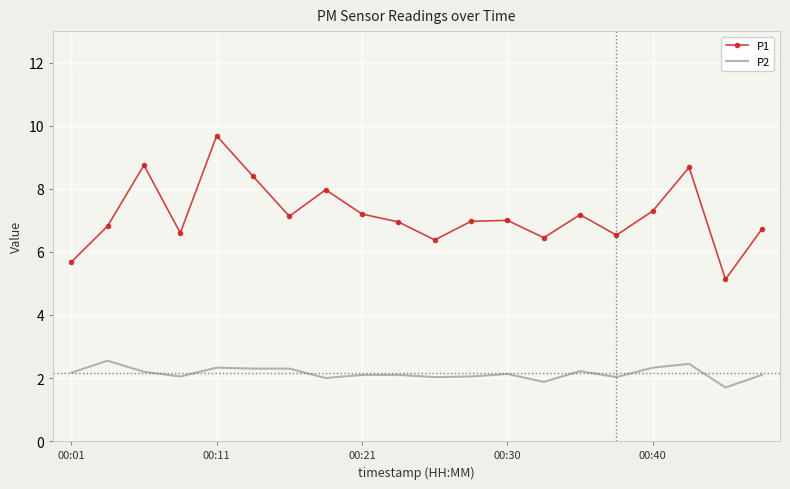

List the series in order of their overall mean, highest first.

P1, P2